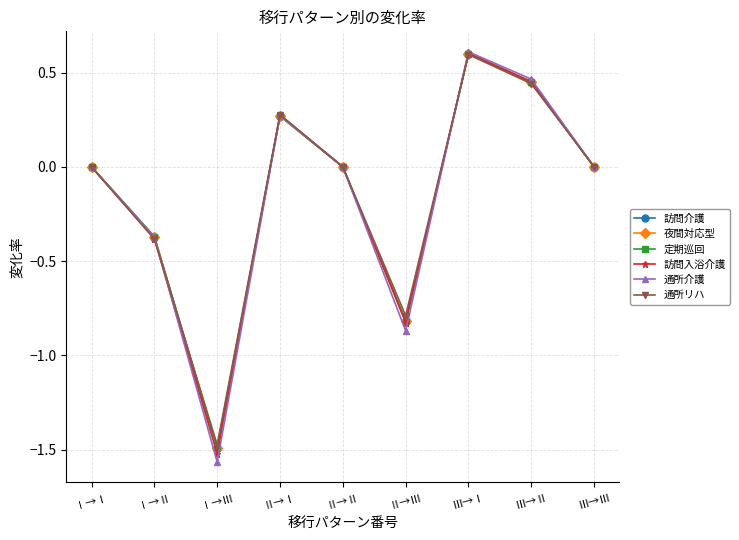

How many data points in 訪問介護 are less than 0?

3